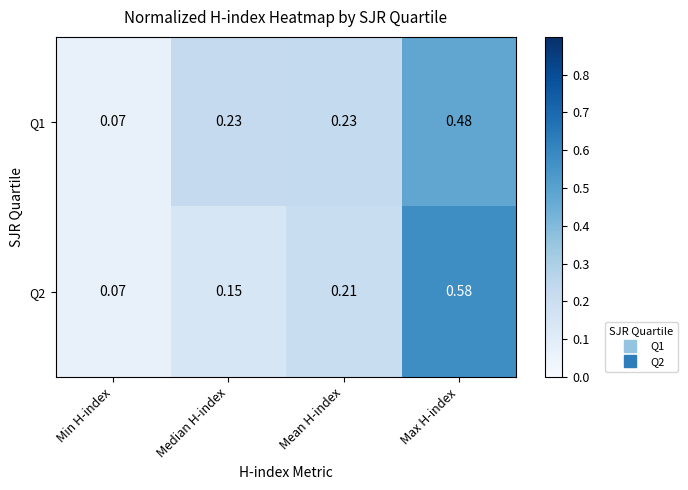

Is the value of Q2 at Median H-index greater than the value of Q1 at Mean H-index?

No